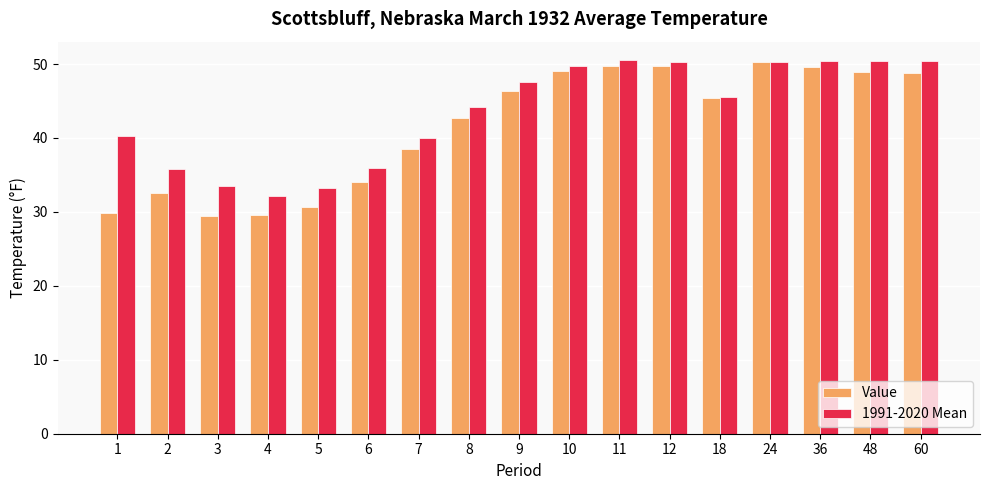

Is the value of 1991-2020 Mean at 12 greater than the value of Value at 48?

Yes